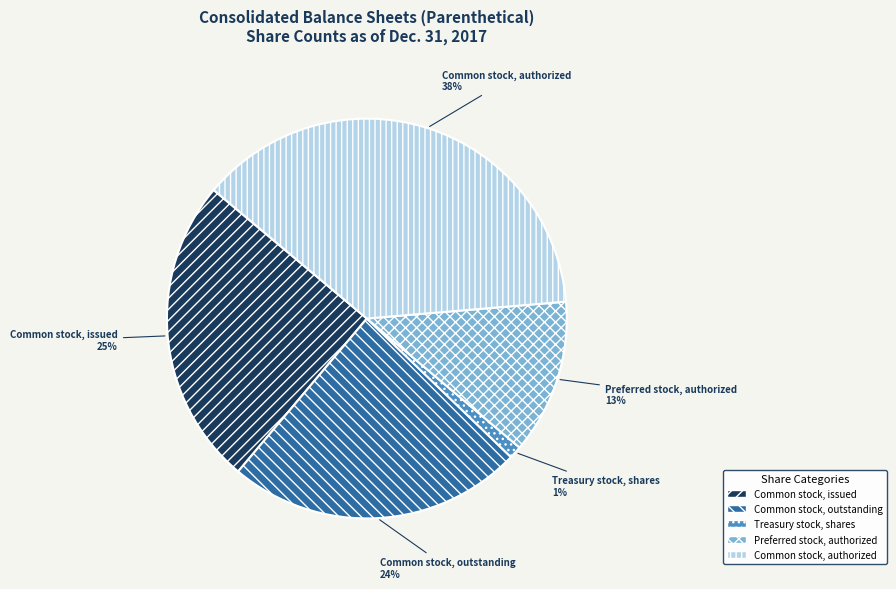

True or false: Common stock, authorized accounts for 38% of the total.

True